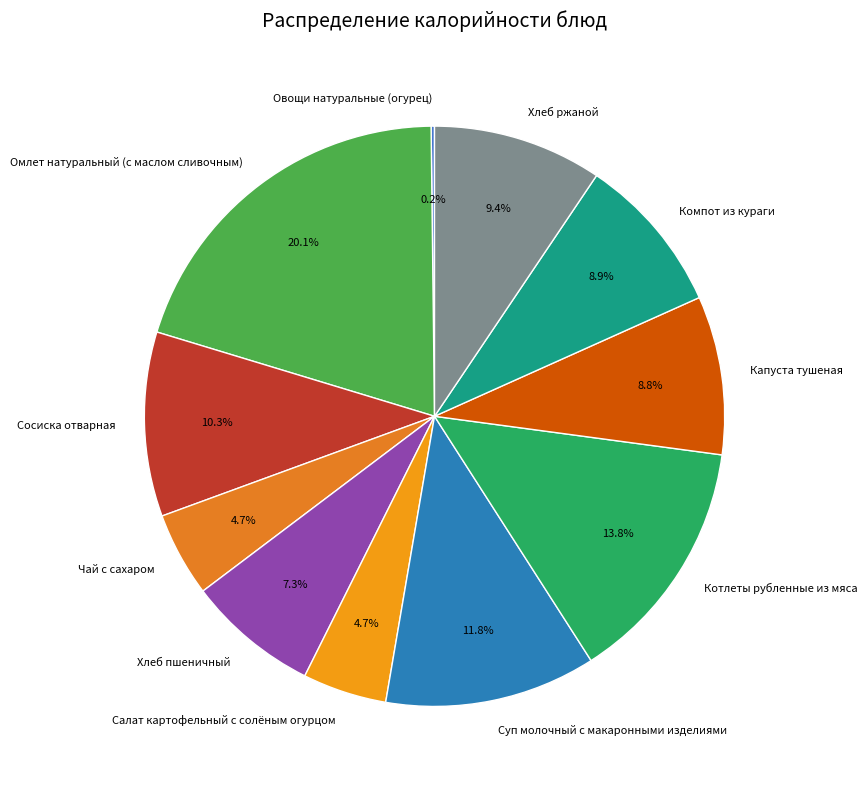

To the nearest percent, what is the difference between the Котлеты рубленные из мяса and Суп молочный с макаронными изделиями slice percentages?

2%